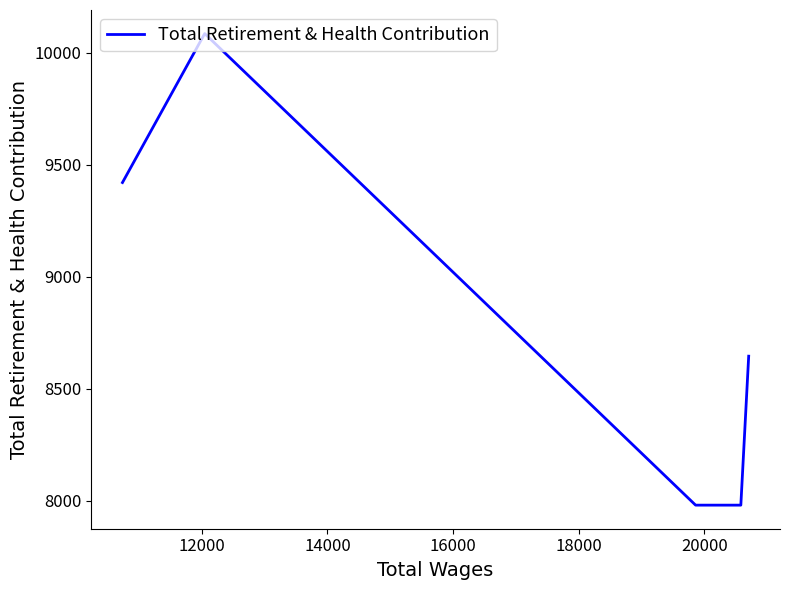

What is the minimum value shown in the chart?

7980